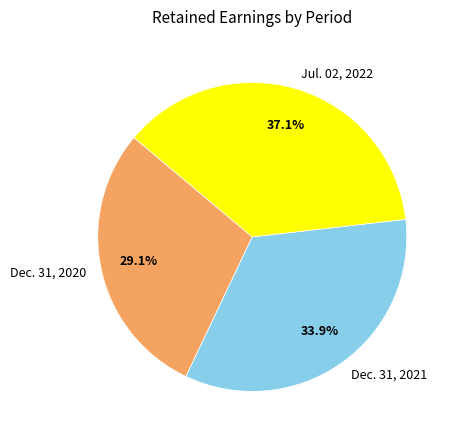

Do Dec. 31, 2020 and Dec. 31, 2021 together represent more than half of the pie?

Yes